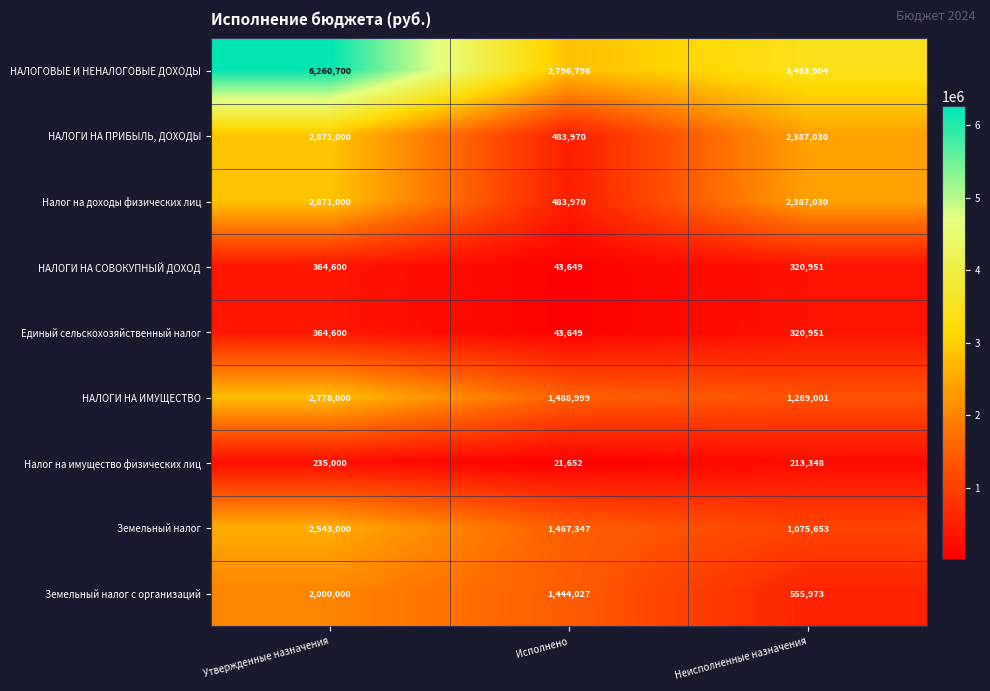

At how many categories does at least one series exceed 3819546?

1